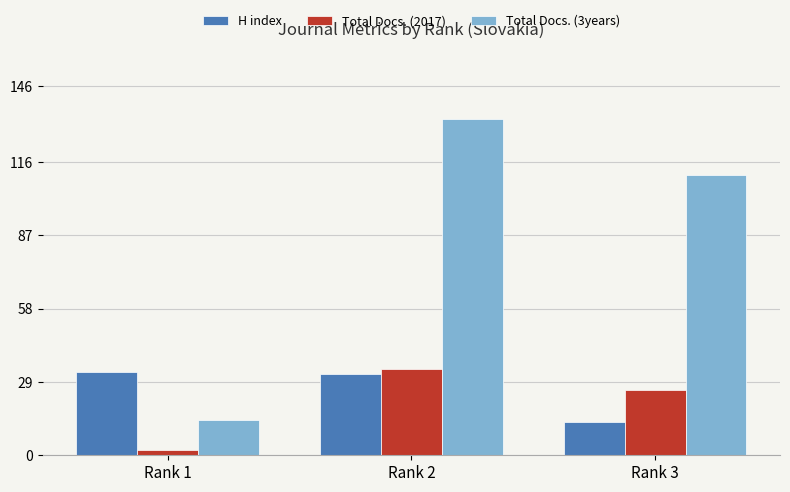

At how many categories does at least one series exceed 42?

2